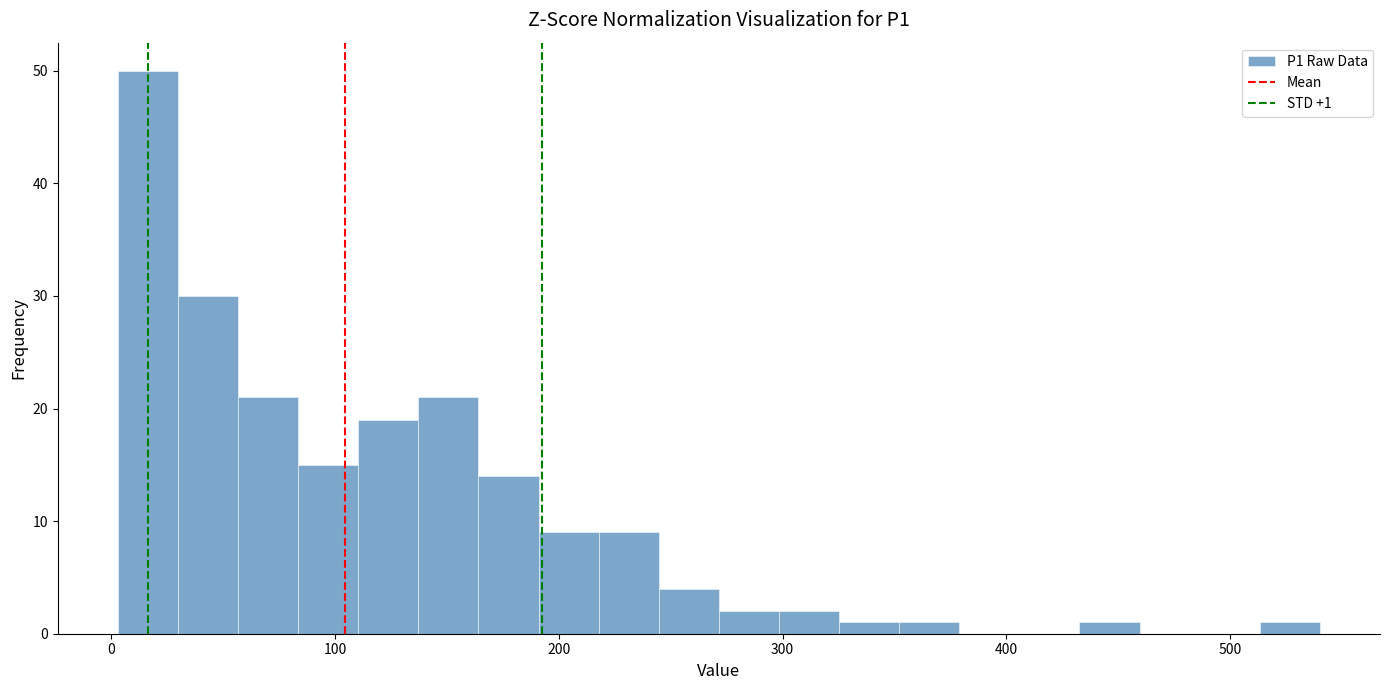

Read against the x-axis, roughly where is the centre of the tallest bar?

20